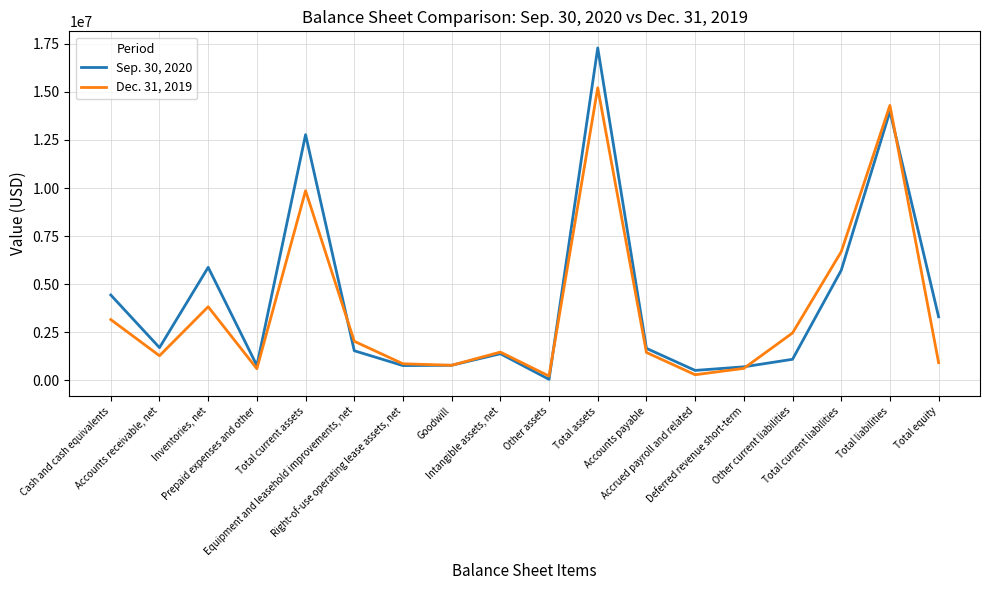

What are all the series names shown in the legend?

Sep. 30, 2020, Dec. 31, 2019